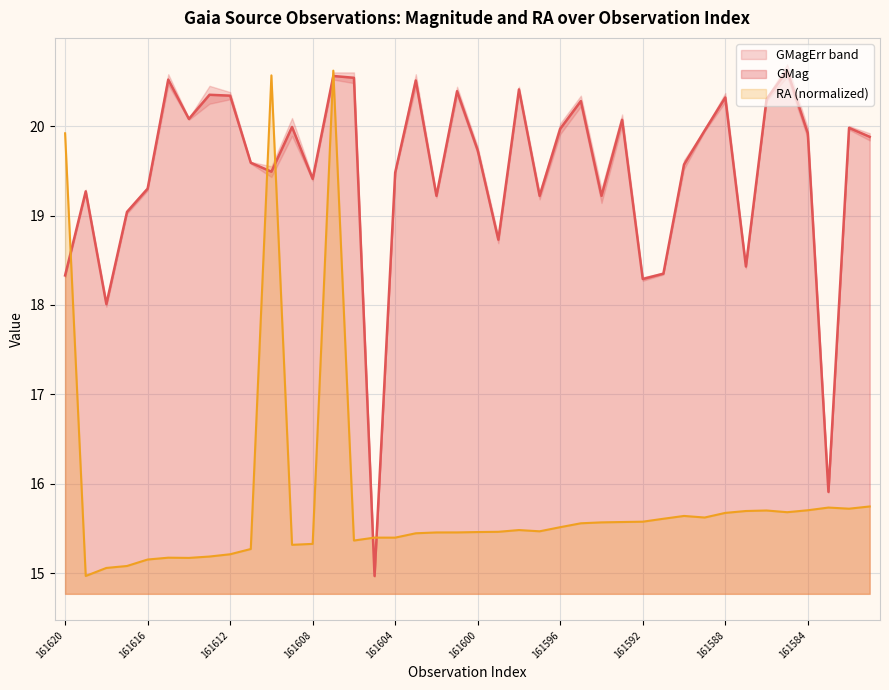

Is it true that RA equals 11.0 at GaiaX23-161581?

False